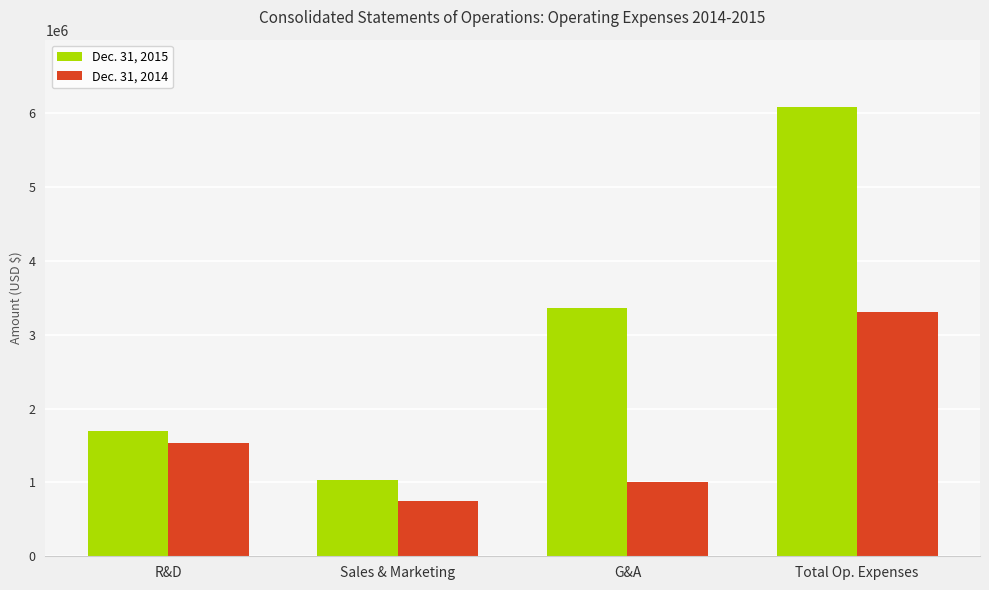

At which category does the chart reach its peak across all series?

Total Op. Expenses